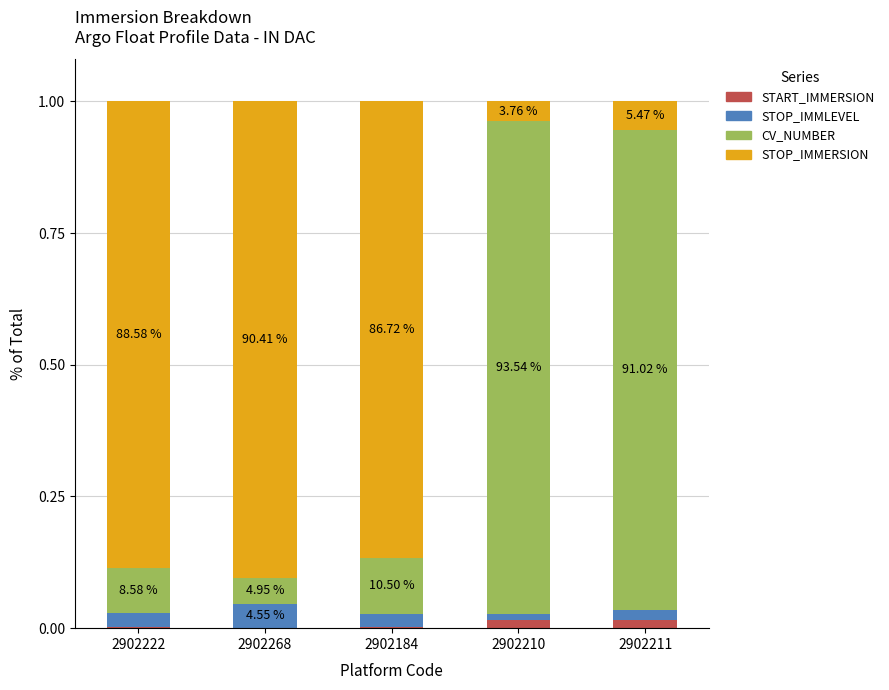

What are all the series names shown in the legend?

START_IMMERSION, STOP_IMMLEVEL, CV_NUMBER, STOP_IMMERSION